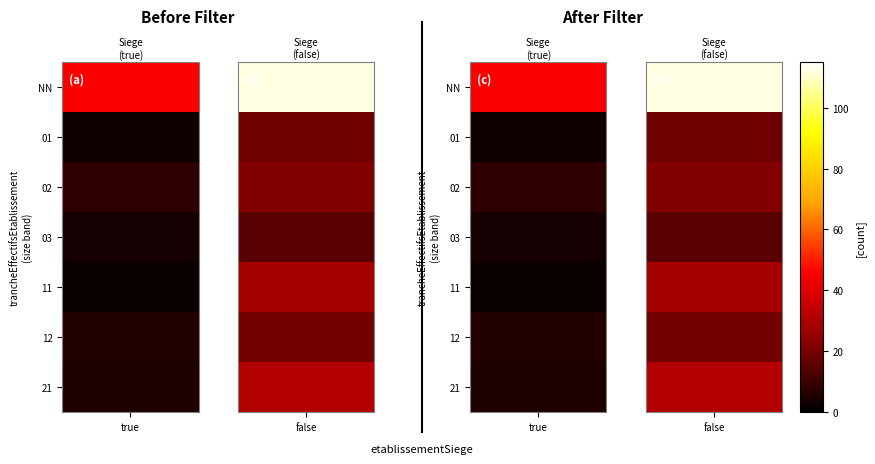

True or false: the data shows 29 at 02_false.

False